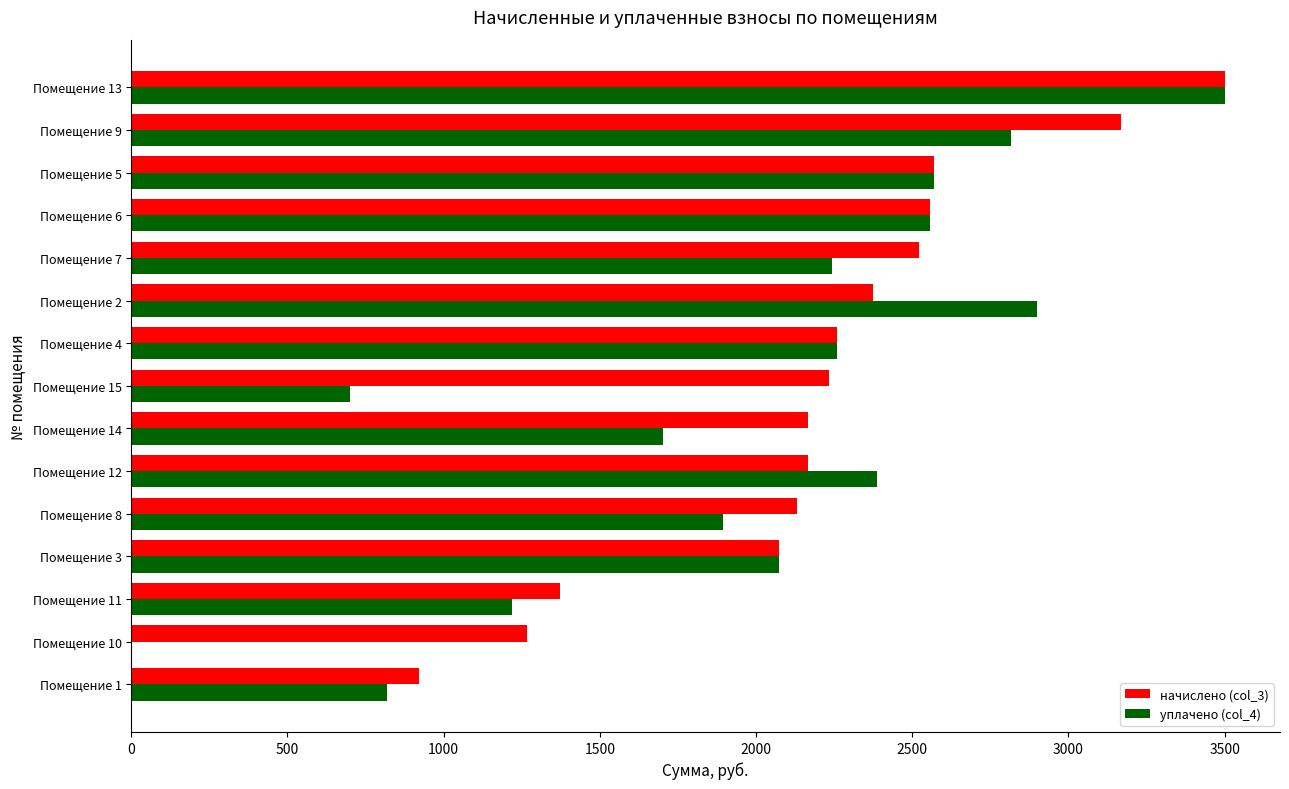

What is the sum of the уплачено (col_4) values at Помещение 10 and Помещение 11?

1218.6